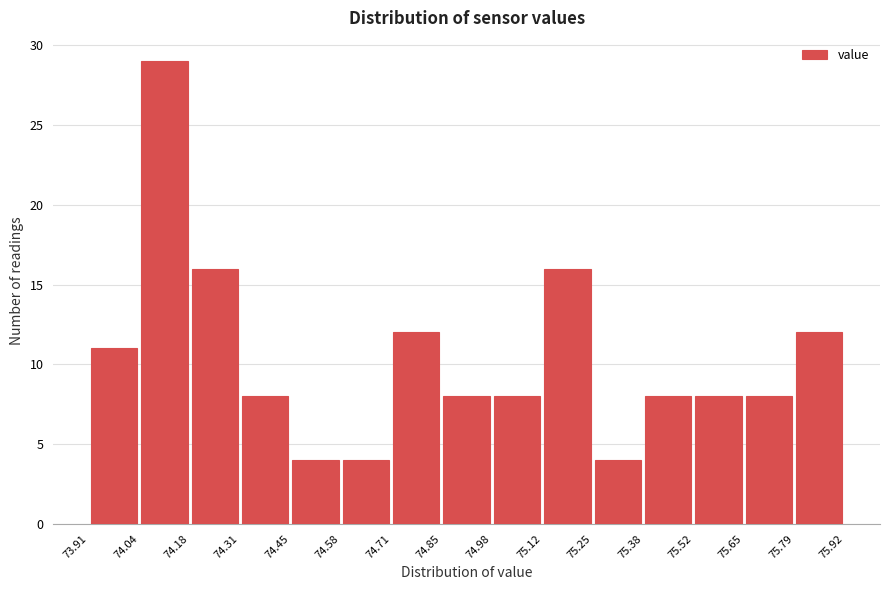

Reading left to right, transcribe this chart: for each bar, give the range it covers on the x-axis and its height. The values are not printed on the chart, so give them approximately, as read against the axis.

73.91 to 74.04: 11
74.04 to 74.18: 29
74.18 to 74.31: 16
74.31 to 74.45: 8
74.45 to 74.58: 4
74.58 to 74.71: 4
74.71 to 74.85: 12
74.85 to 74.98: 8
74.98 to 75.12: 8
75.12 to 75.25: 16
75.25 to 75.38: 4
75.38 to 75.52: 8
75.52 to 75.65: 8
75.65 to 75.79: 8
75.79 to 75.92: 12